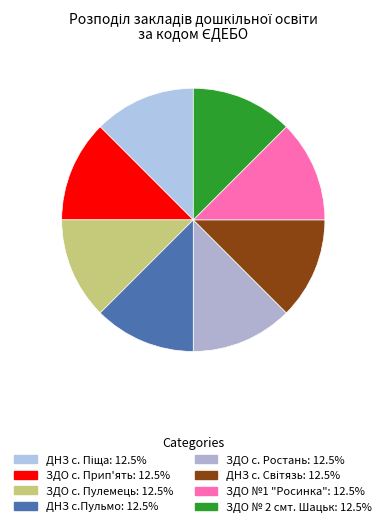

Does ЗДО №1 "Росинка" account for over 50% of the chart?

No